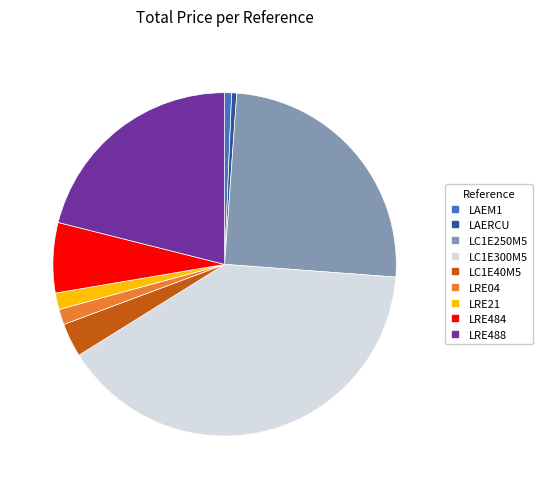

Combined, do LC1E250M5 and LRE04 account for over 50%?

No